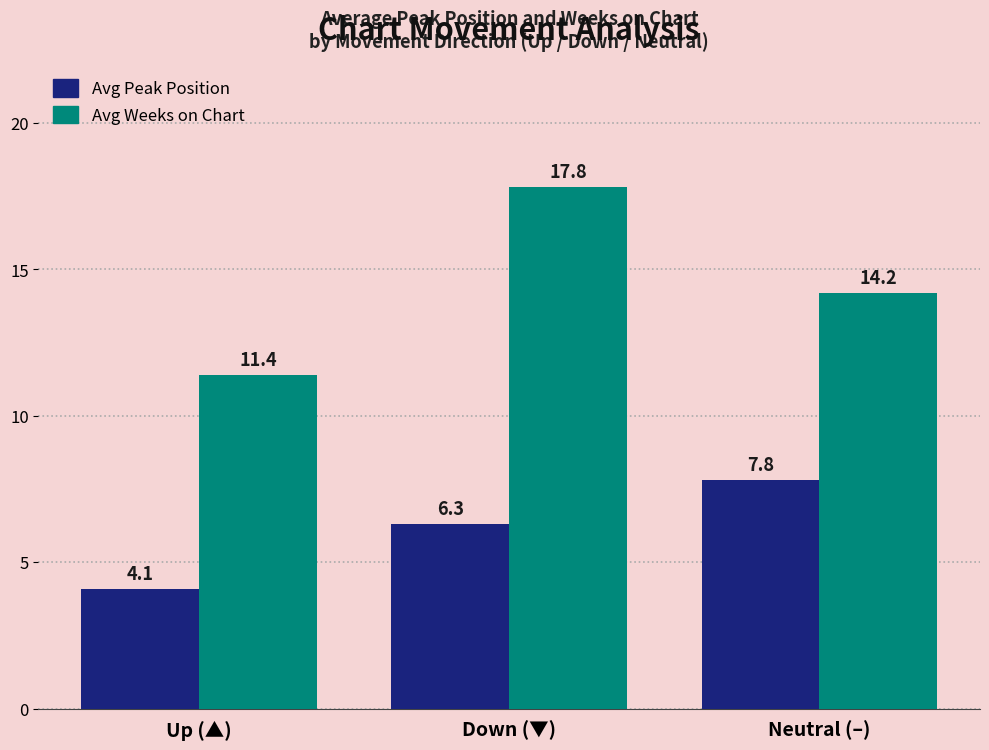

Which category has the highest value in the Avg Weeks on Chart series?

Down (▼)